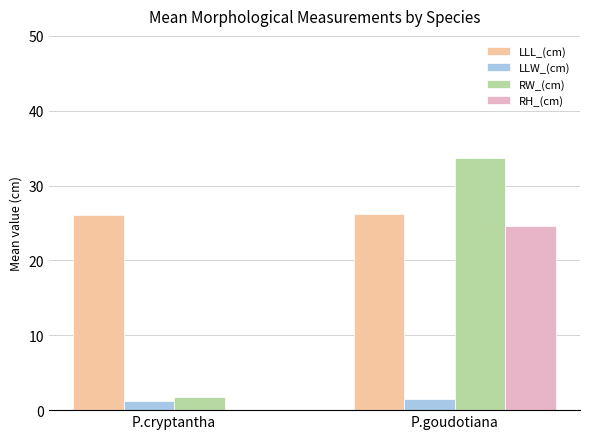

What is the greatest value displayed?

33.8